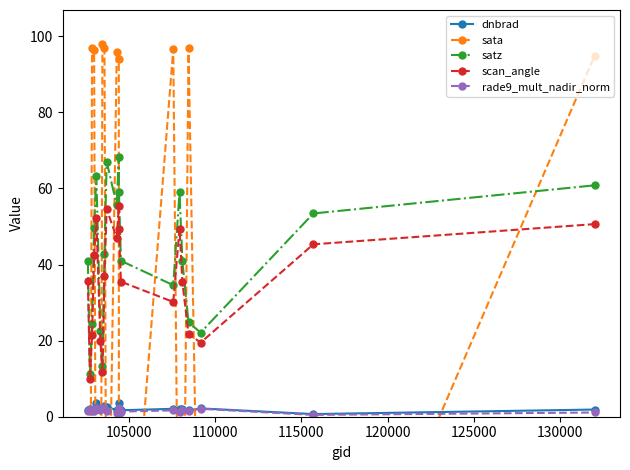

How many interior local peaks does the satz series have?

4